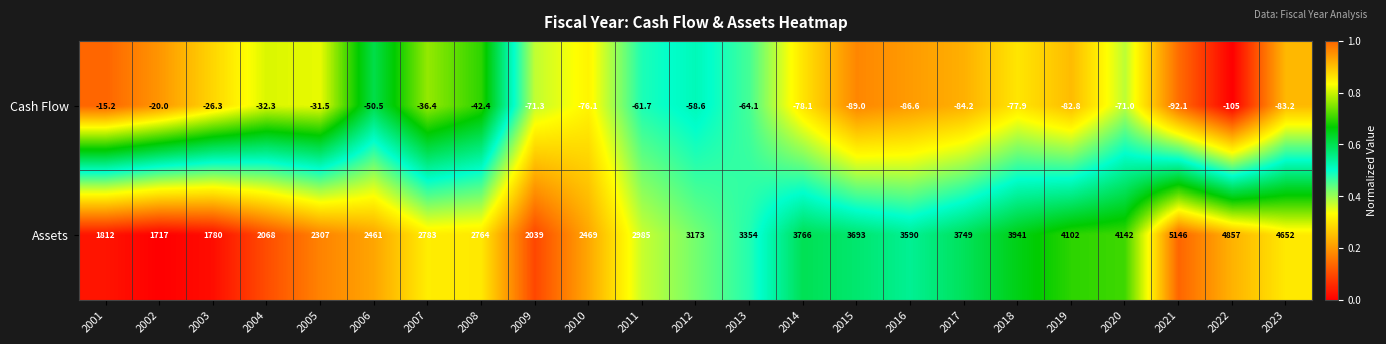

Which series changed the most between 2005 and 2014?

Assets